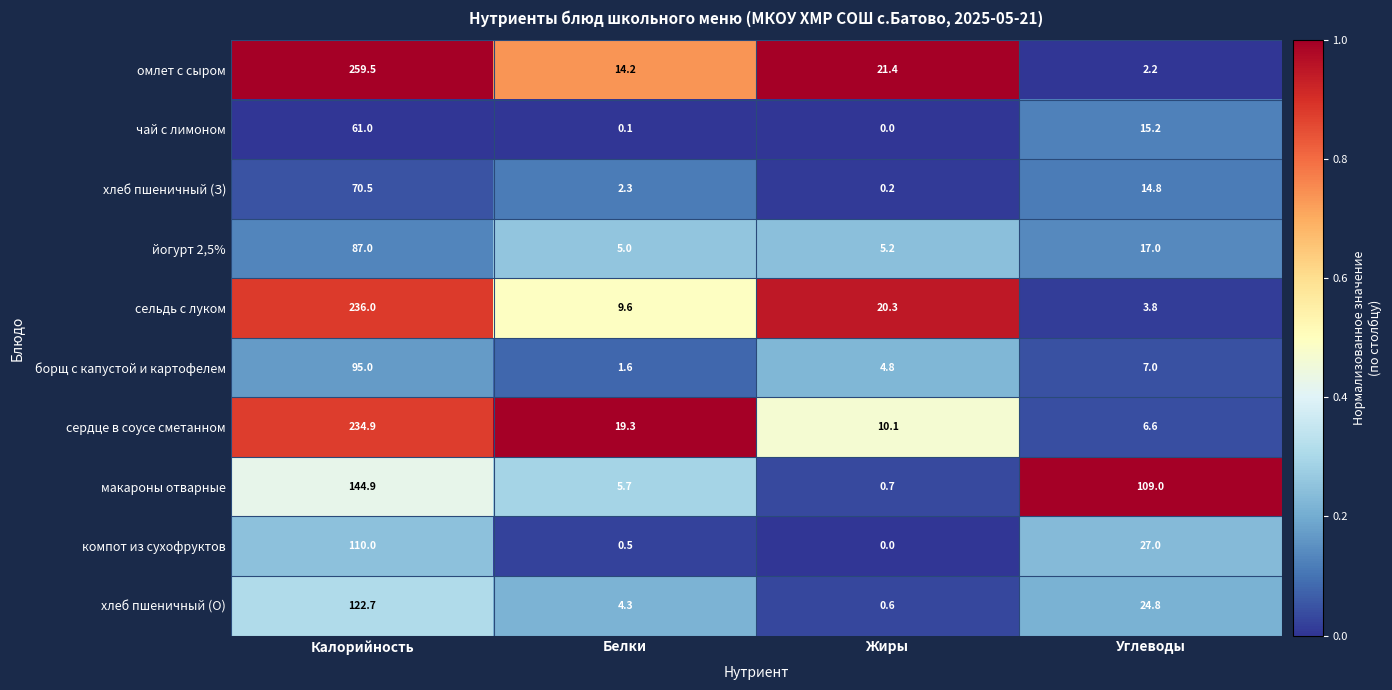

Rank the series by their maximum value, from lowest to highest.

чай с лимоном, хлеб пшеничный (З), йогурт 2,5%, борщ с капустой и картофелем, компот из сухофруктов, хлеб пшеничный (О), макароны отварные, сердце в соусе сметанном, сельдь с луком, омлет с сыром